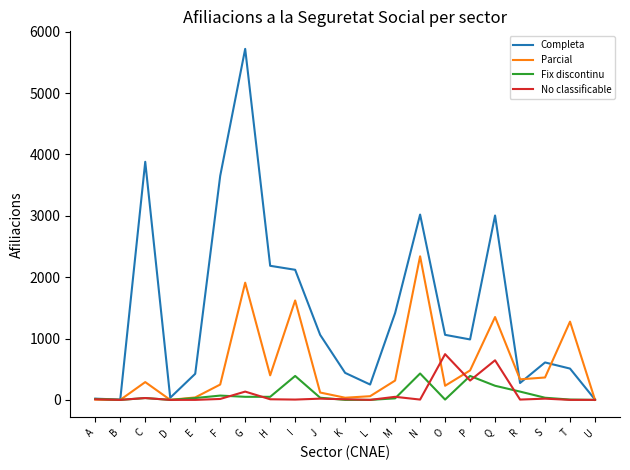

Rank the series by their maximum value, from highest to lowest.

Completa, Parcial, No classificable, Fix discontinu